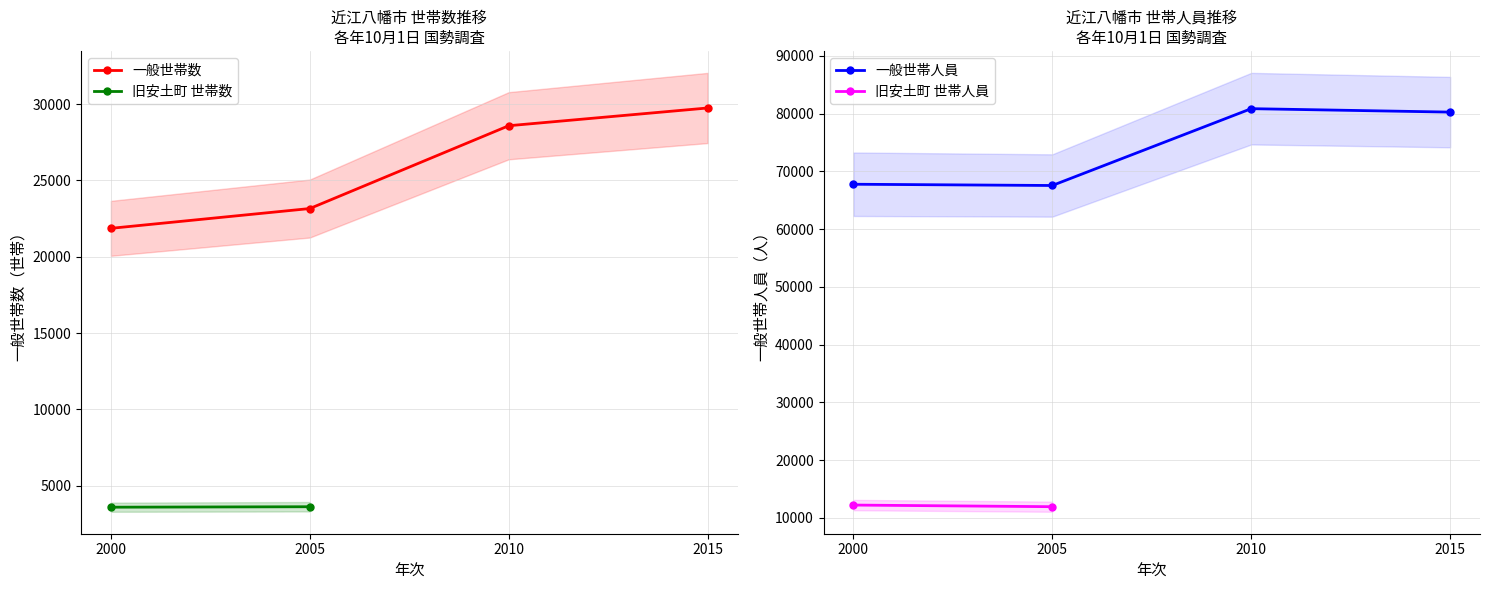

At which label does 一般世帯数 reach its minimum?

2000